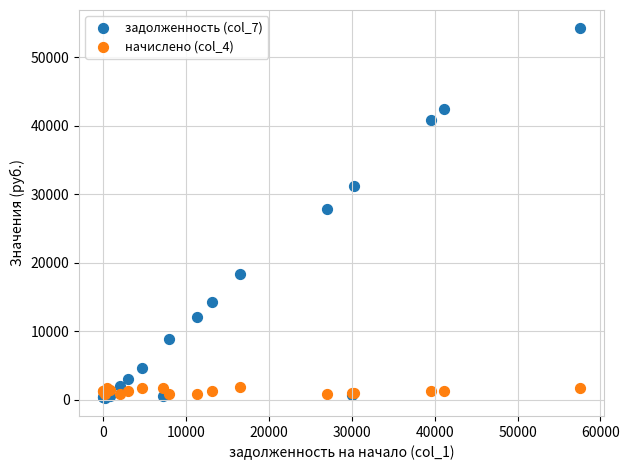

Across all series, what Y value is closest to 27235?

27871.5